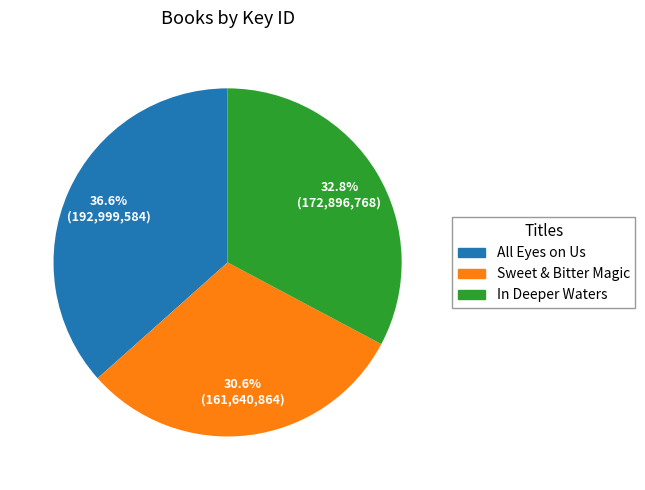

Do In Deeper Waters and All Eyes on Us together represent more than half of the pie?

Yes